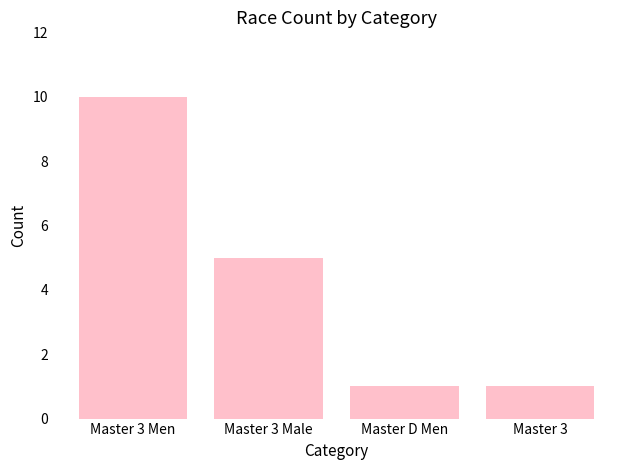

What is the difference between the second highest and minimum values?

4